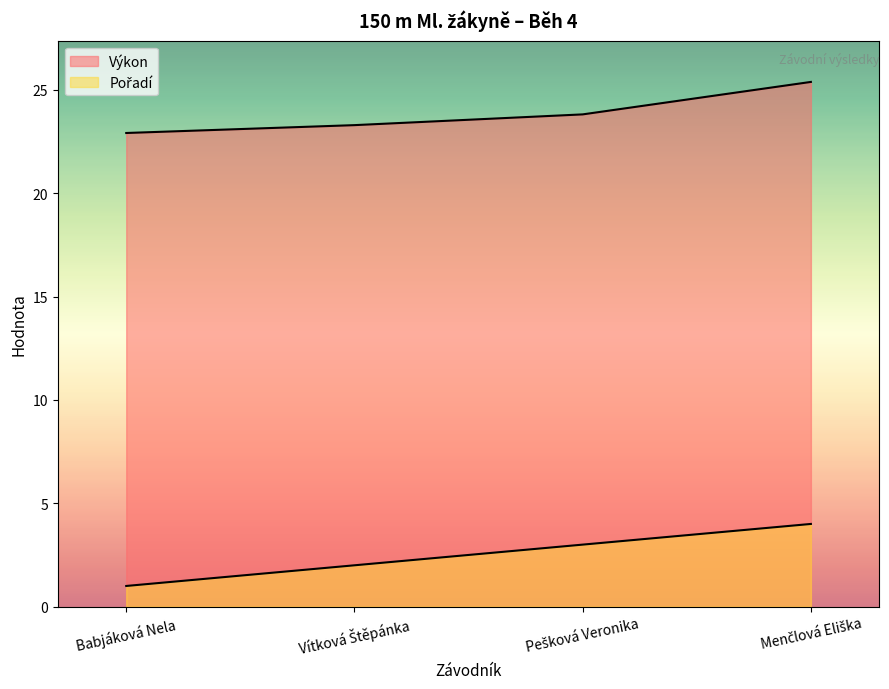

What is the difference between the highest and lowest values at Vítková Štěpánka?

21.3